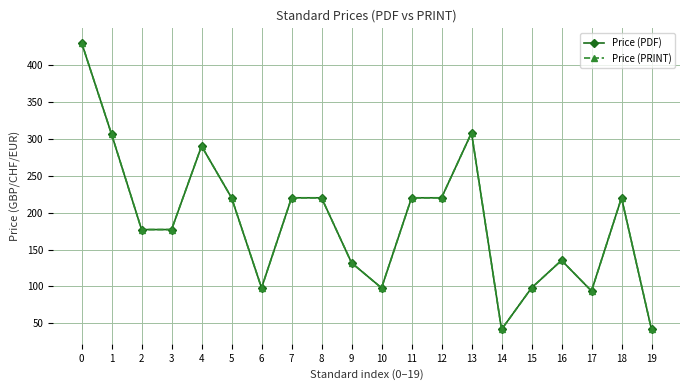

True or false: Price (PDF) and Price (PRINT) intersect in this chart.

False